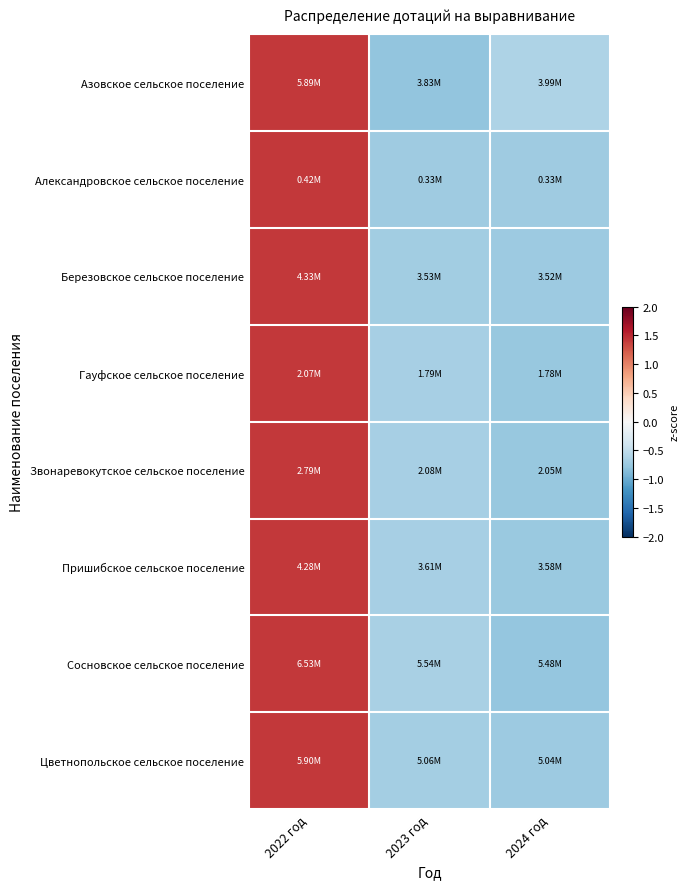

Which label corresponds to the smallest value in the chart?

2023 год